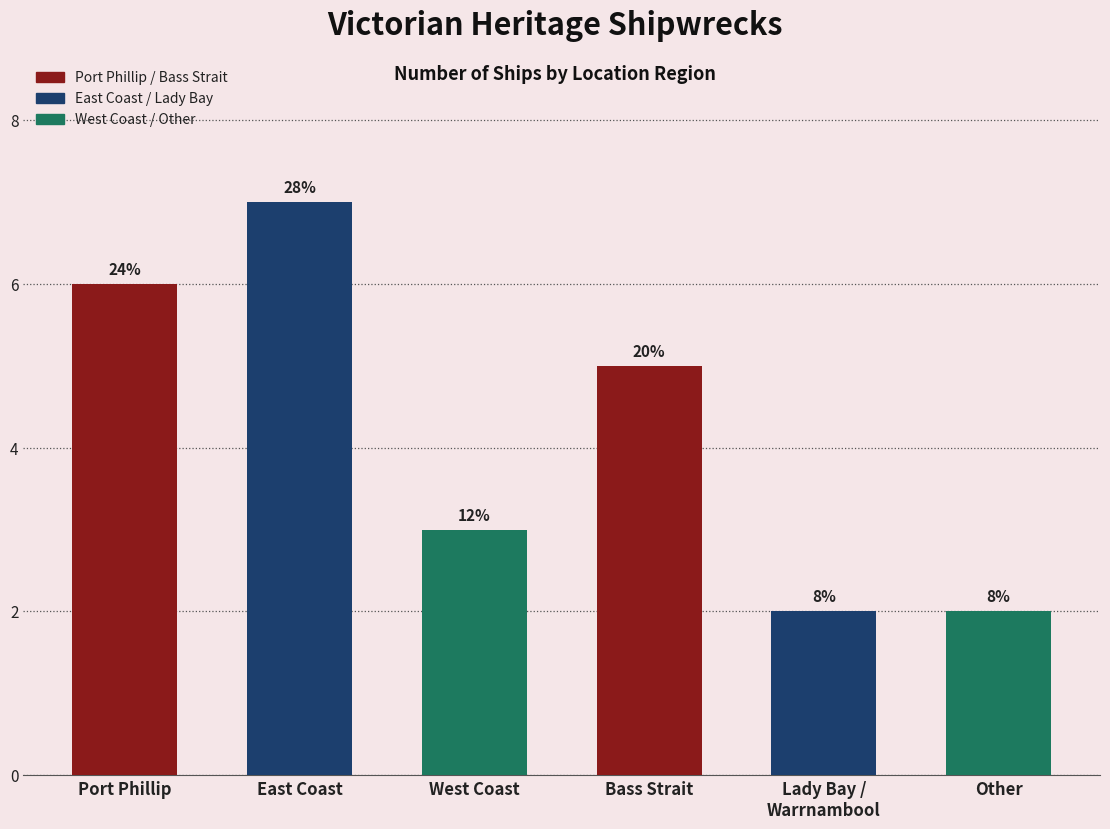

Are the bars grouped side by side (vs. stacked)?

No